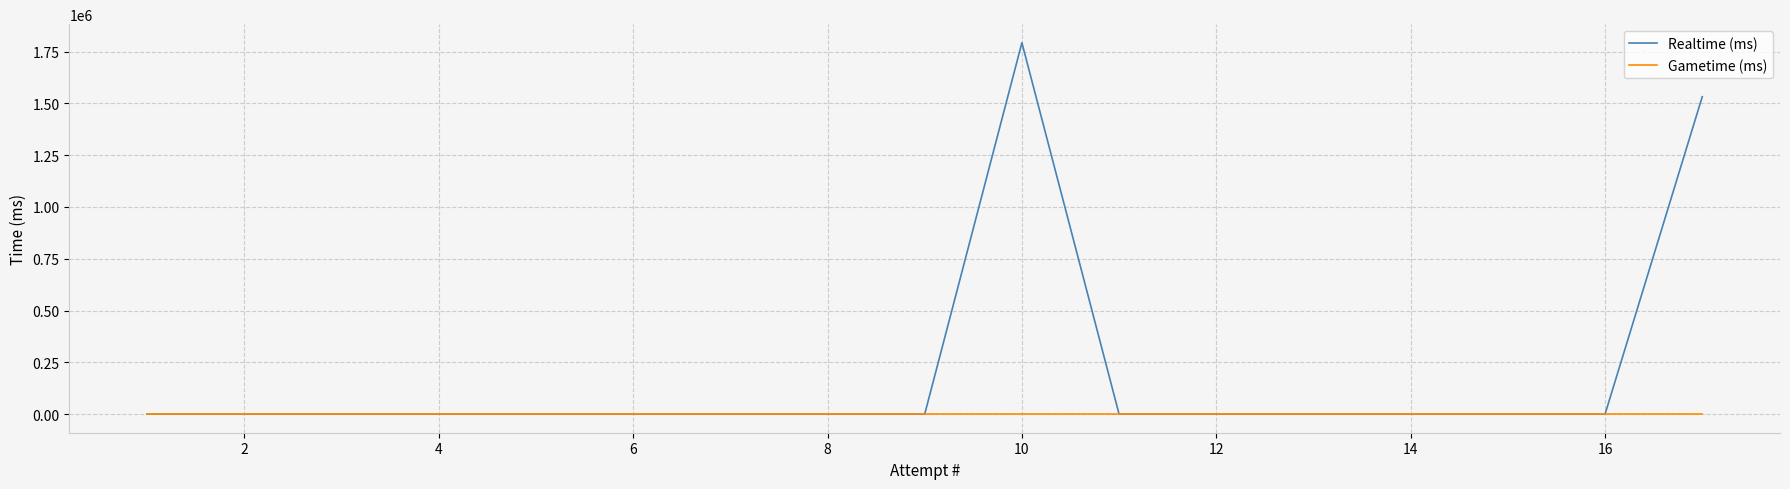

What are all the series names shown in the legend?

Realtime (ms), Gametime (ms)